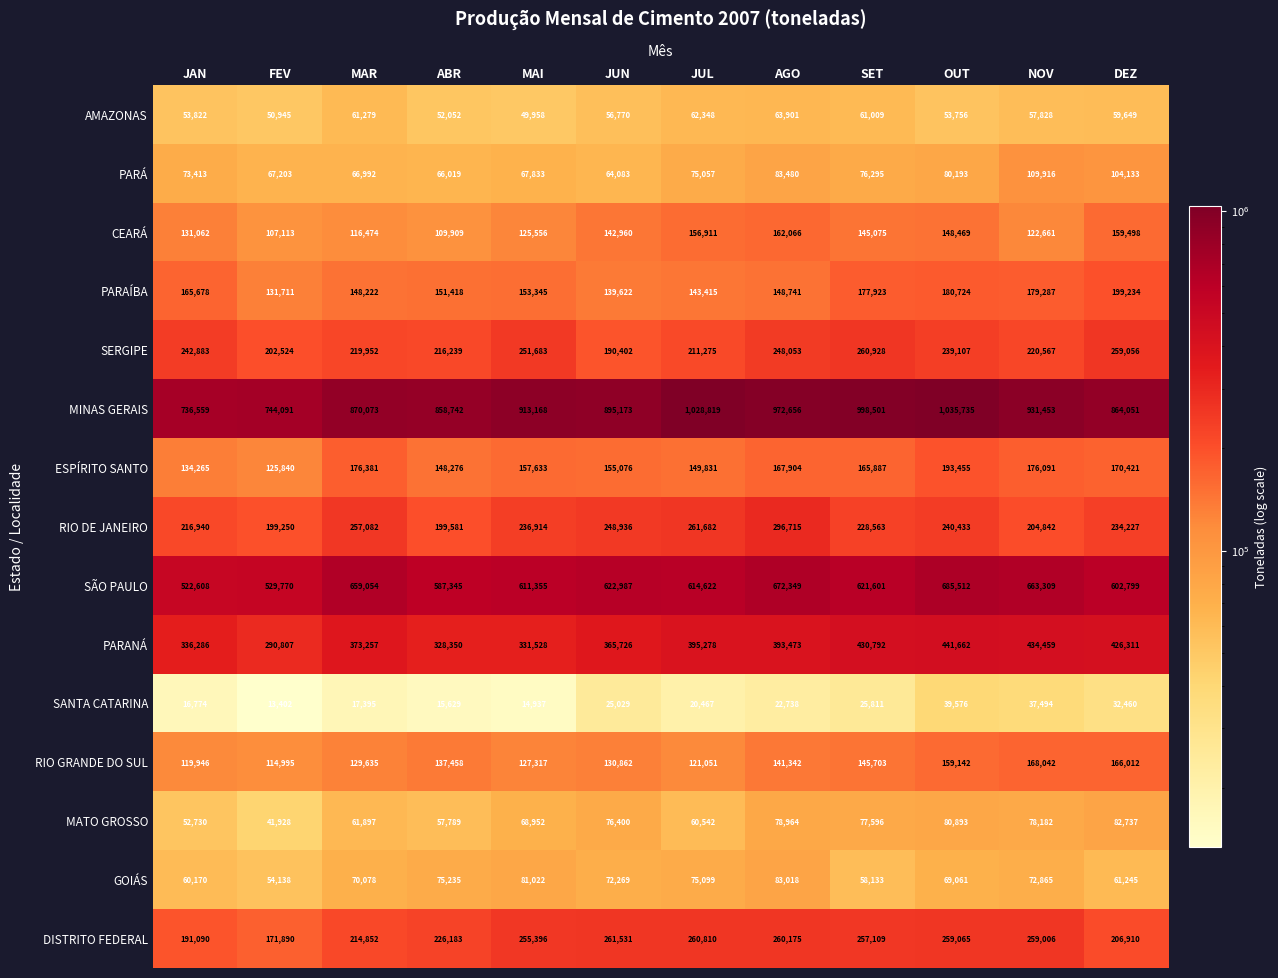

Which series has the largest total across all categories?

MINAS GERAIS